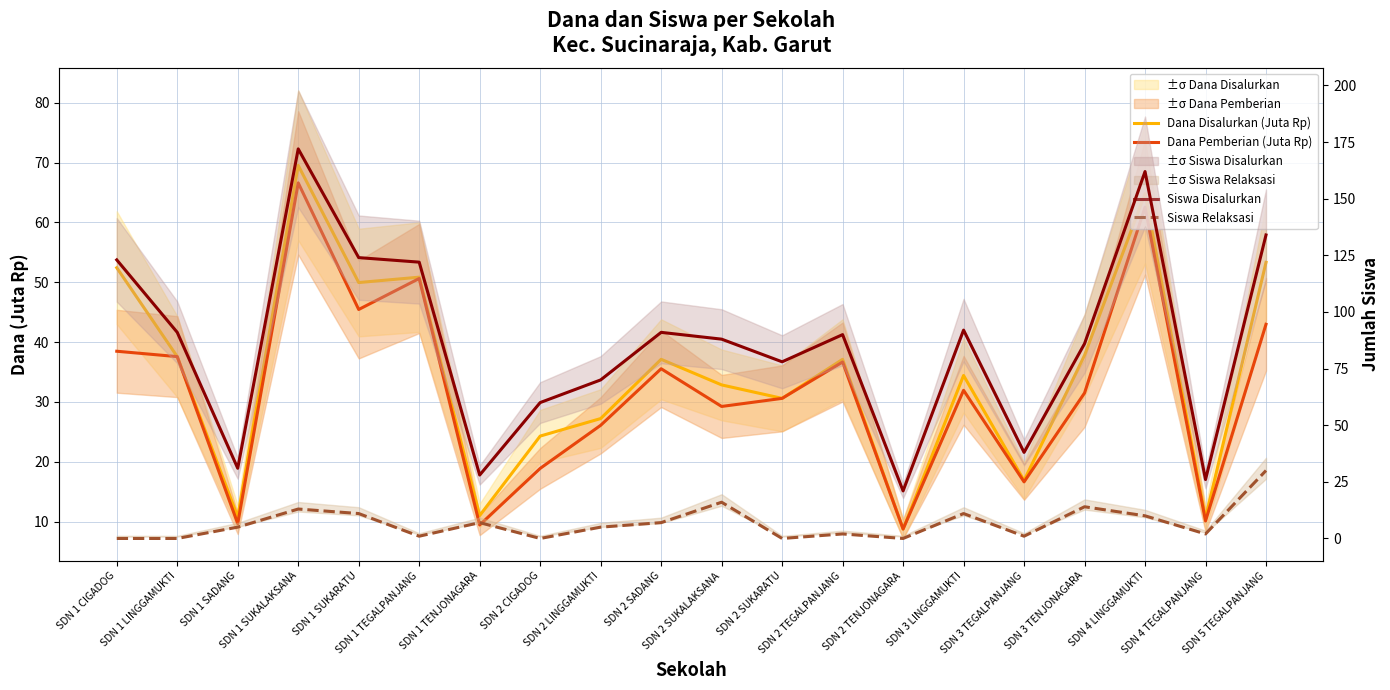

Reading right to left, list all the values displayed in this chart.

Dana Disalurkan (Juta Rp): SDN 5 TEGALPANJANG=53.3	SDN 4 TEGALPANJANG=10.6	SDN 4 LINGGAMUKTI=64.8	SDN 3 TENJONAGARA=37.8	SDN 3 TEGALPANJANG=16.9	SDN 3 LINGGAMUKTI=34.4	SDN 2 TENJONAGARA=8.8	SDN 2 TEGALPANJANG=37.1	SDN 2 SUKARATU=30.6	SDN 2 SUKALAKSANA=32.9	SDN 2 SADANG=37.1	SDN 2 LINGGAMUKTI=27.2	SDN 2 CIGADOG=24.3	SDN 1 TENJONAGARA=11.0	SDN 1 TEGALPANJANG=50.9	SDN 1 SUKARATU=50.0	SDN 1 SUKALAKSANA=69.5	SDN 1 SADANG=10.8	SDN 1 LINGGAMUKTI=37.6	SDN 1 CIGADOG=52.4
Dana Pemberian (Juta Rp): SDN 5 TEGALPANJANG=43.0	SDN 4 TEGALPANJANG=10.1	SDN 4 LINGGAMUKTI=62.5	SDN 3 TENJONAGARA=31.5	SDN 3 TEGALPANJANG=16.6	SDN 3 LINGGAMUKTI=31.9	SDN 2 TENJONAGARA=8.8	SDN 2 TEGALPANJANG=36.7	SDN 2 SUKARATU=30.6	SDN 2 SUKALAKSANA=29.2	SDN 2 SADANG=35.5	SDN 2 LINGGAMUKTI=26.1	SDN 2 CIGADOG=18.9	SDN 1 TENJONAGARA=9.4	SDN 1 TEGALPANJANG=50.6	SDN 1 SUKARATU=45.5	SDN 1 SUKALAKSANA=66.6	SDN 1 SADANG=9.7	SDN 1 LINGGAMUKTI=37.6	SDN 1 CIGADOG=38.5
Siswa Disalurkan: SDN 5 TEGALPANJANG=134.0	SDN 4 TEGALPANJANG=26.0	SDN 4 LINGGAMUKTI=162.0	SDN 3 TENJONAGARA=86.0	SDN 3 TEGALPANJANG=38.0	SDN 3 LINGGAMUKTI=92.0	SDN 2 TENJONAGARA=21.0	SDN 2 TEGALPANJANG=90.0	SDN 2 SUKARATU=78.0	SDN 2 SUKALAKSANA=88.0	SDN 2 SADANG=91.0	SDN 2 LINGGAMUKTI=70.0	SDN 2 CIGADOG=60.0	SDN 1 TENJONAGARA=28.0	SDN 1 TEGALPANJANG=122.0	SDN 1 SUKARATU=124.0	SDN 1 SUKALAKSANA=172.0	SDN 1 SADANG=31.0	SDN 1 LINGGAMUKTI=91.0	SDN 1 CIGADOG=123.0
Siswa Relaksasi: SDN 5 TEGALPANJANG=30.0	SDN 4 TEGALPANJANG=2.0	SDN 4 LINGGAMUKTI=10.0	SDN 3 TENJONAGARA=14.0	SDN 3 TEGALPANJANG=1.0	SDN 3 LINGGAMUKTI=11.0	SDN 2 TENJONAGARA=0.0	SDN 2 TEGALPANJANG=2.0	SDN 2 SUKARATU=0.0	SDN 2 SUKALAKSANA=16.0	SDN 2 SADANG=7.0	SDN 2 LINGGAMUKTI=5.0	SDN 2 CIGADOG=0.0	SDN 1 TENJONAGARA=7.0	SDN 1 TEGALPANJANG=1.0	SDN 1 SUKARATU=11.0	SDN 1 SUKALAKSANA=13.0	SDN 1 SADANG=5.0	SDN 1 LINGGAMUKTI=0.0	SDN 1 CIGADOG=0.0